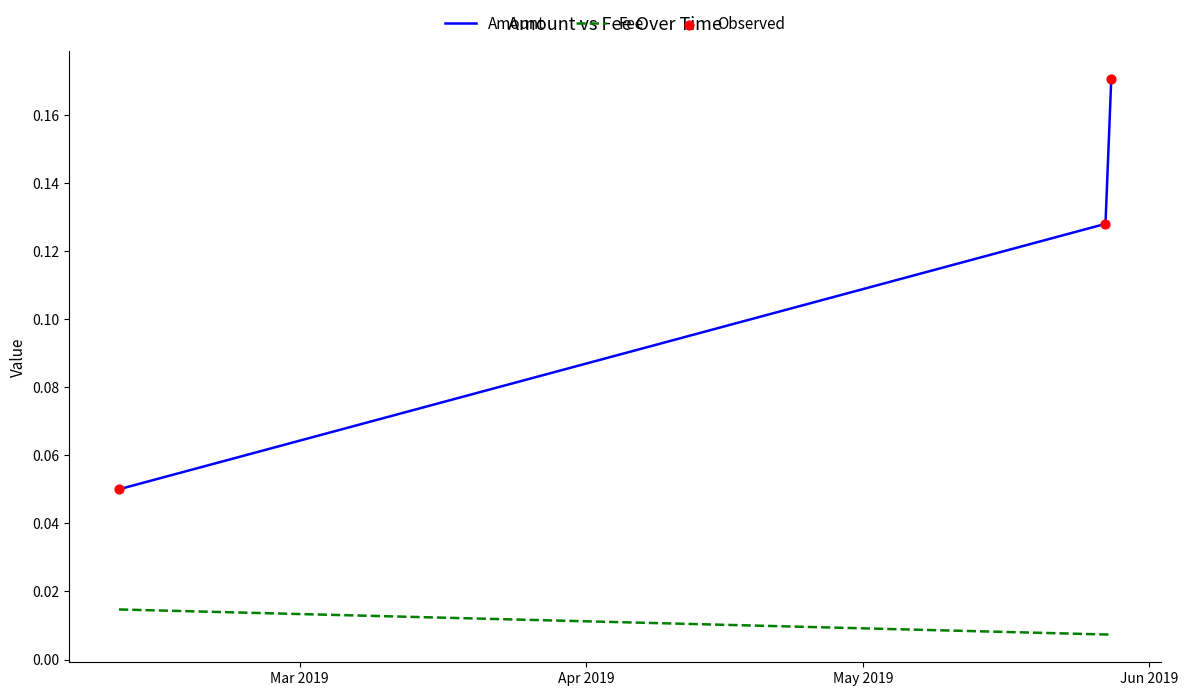

Which series has the largest total across all categories?

Amount